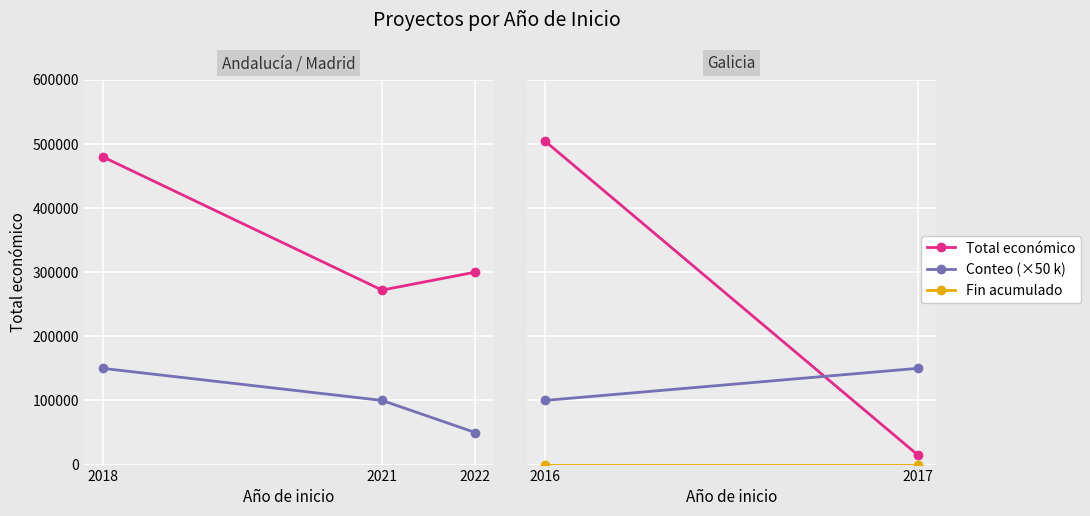

Reading right to left, what are all the values shown in this chart?

Total económico: 2022=299882	2021=271917	2018=479798
Conteo (×50 k): 2022=50000	2021=100000	2018=150000